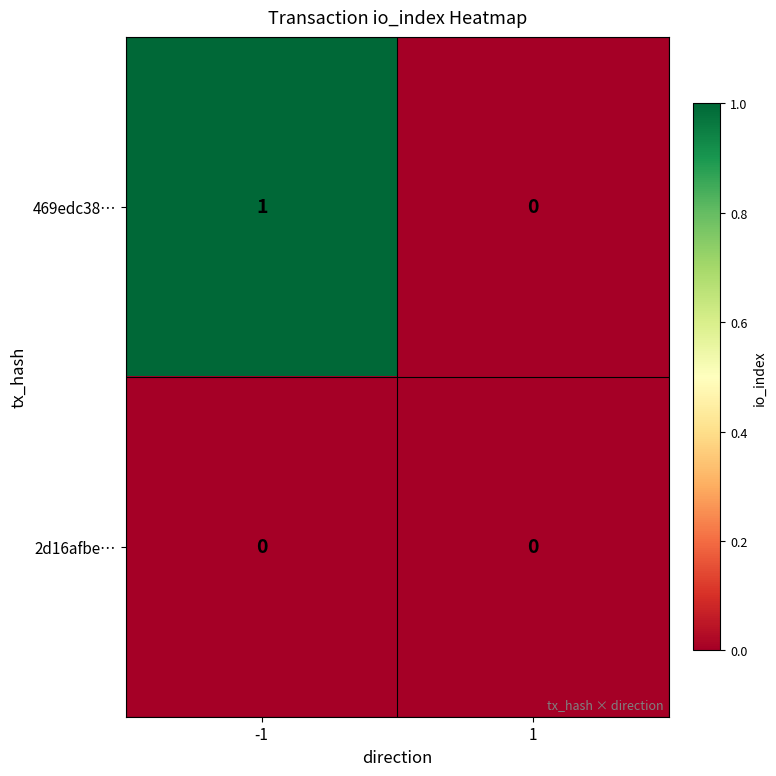

List the series in order of their overall mean, lowest first.

2d16afbe…, 469edc38…